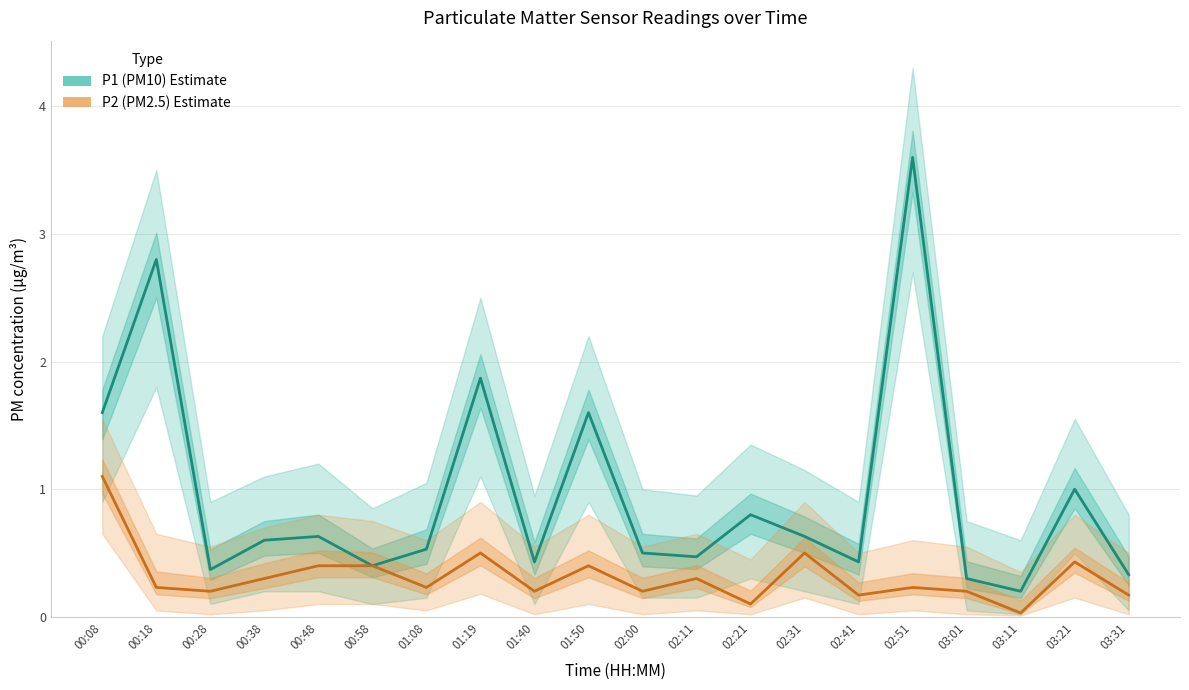

What is the difference between the second highest and second lowest values in the P1 (PM10 Estimate) series?

2.5